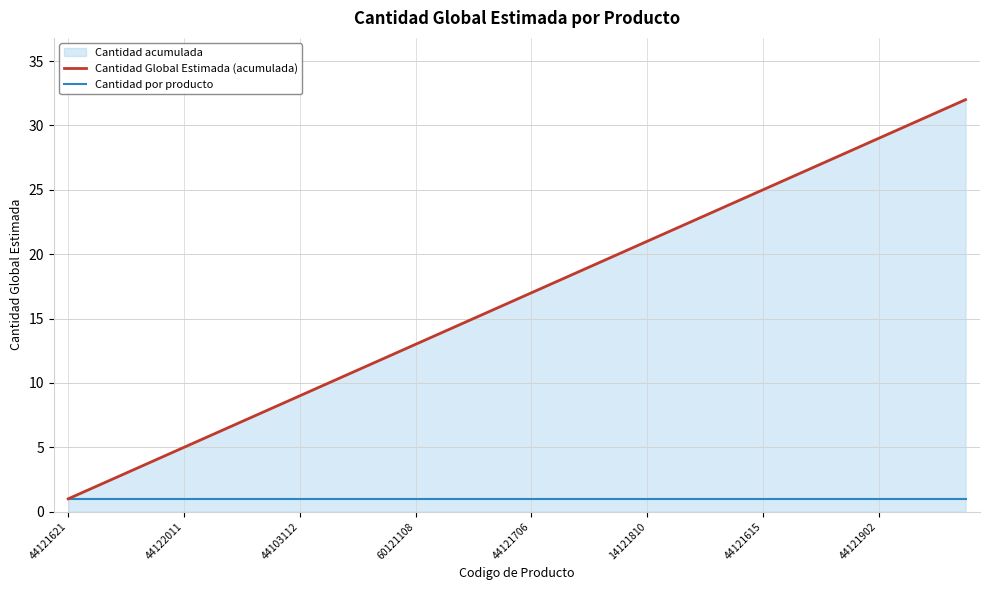

List the series in order of their peak value, highest first.

Cantidad Global Estimada (acumulada), Cantidad por producto